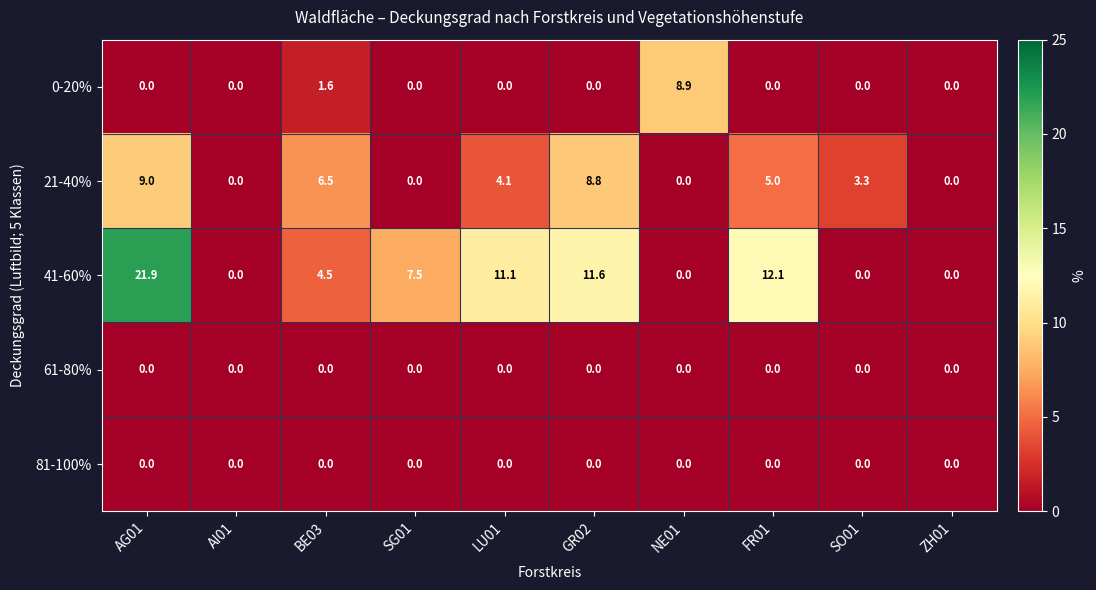

At which category is the sum across all series the highest?

AG01